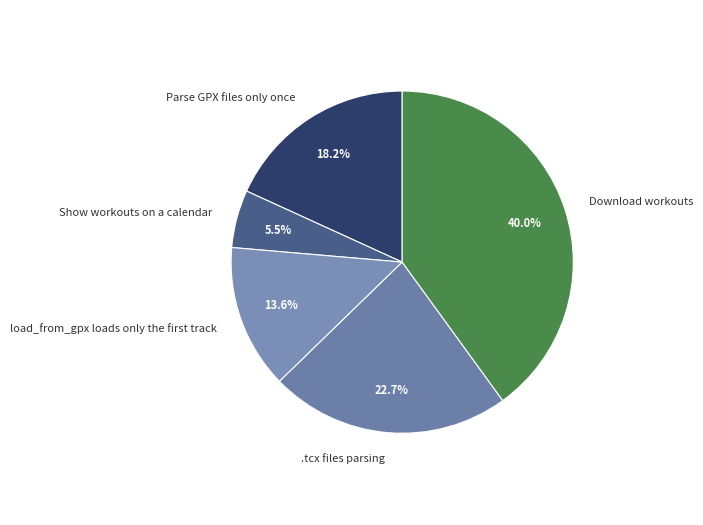

How many slices are in this pie chart?

5